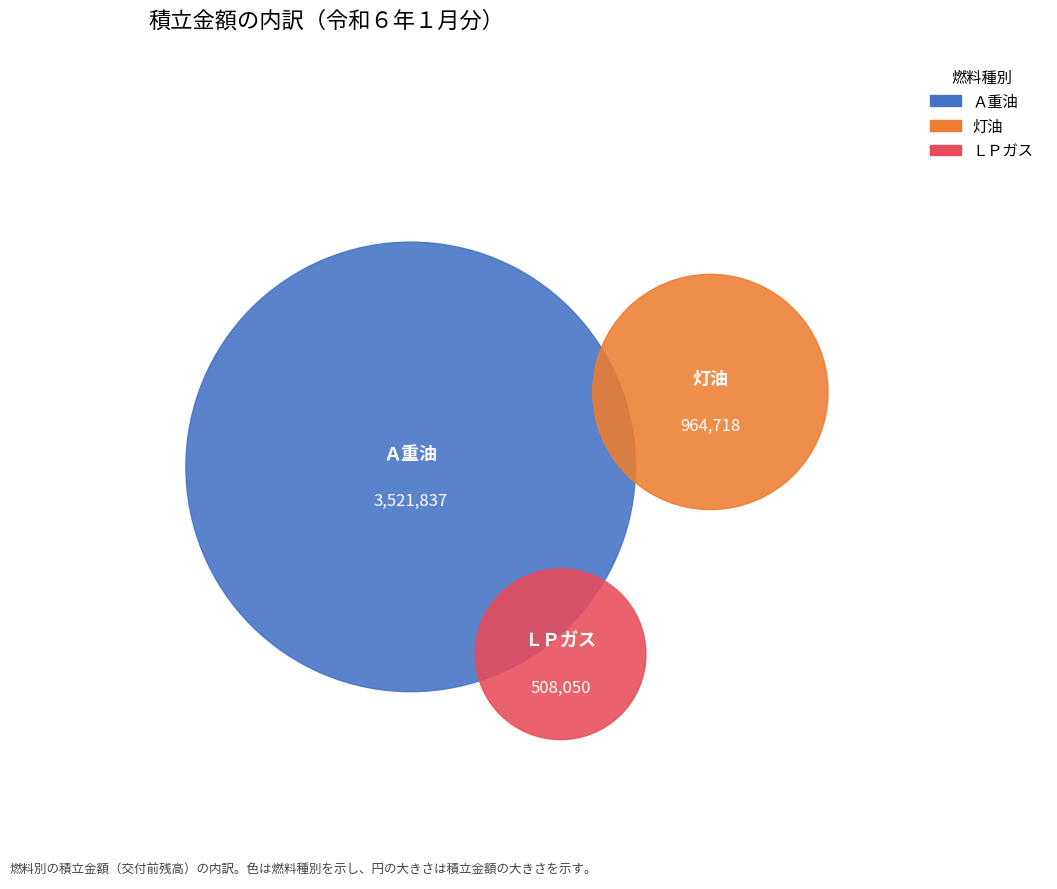

To the nearest percent, what is the difference between the largest and smallest slice percentages?

60%